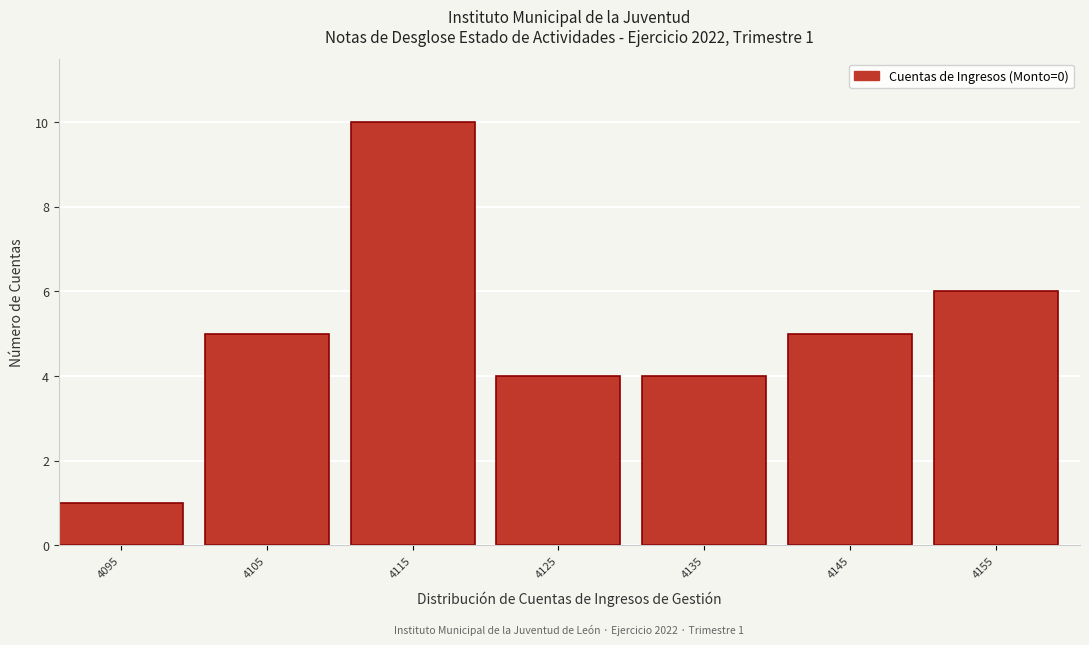

Reading left to right, what are all the values shown in this chart?

4095=1	4105=5	4115=10	4125=4	4135=4	4145=5	4155=6